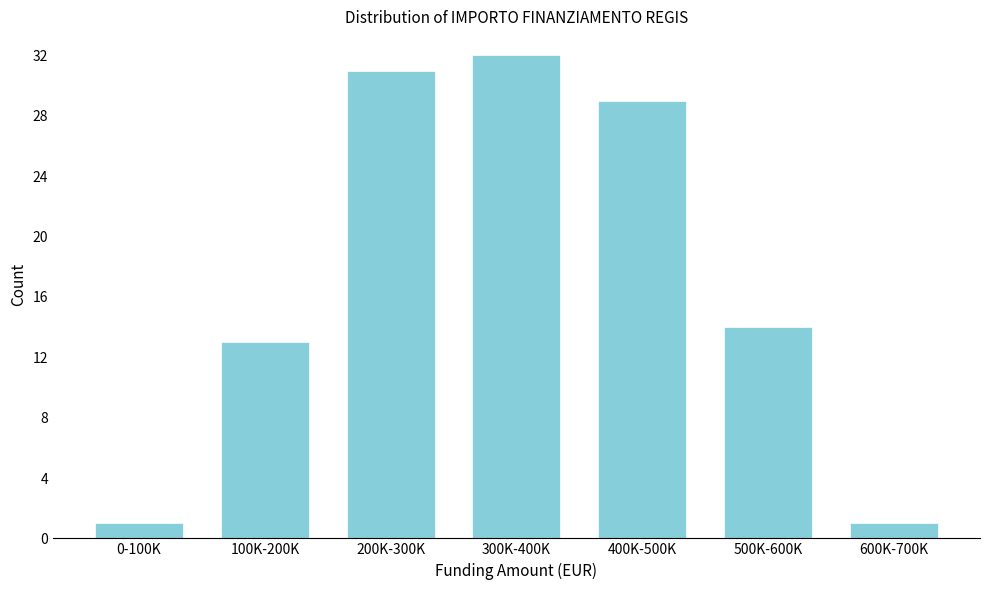

Reading left to right, what are all the values shown in this chart?

1	13	31	32	29	14	1